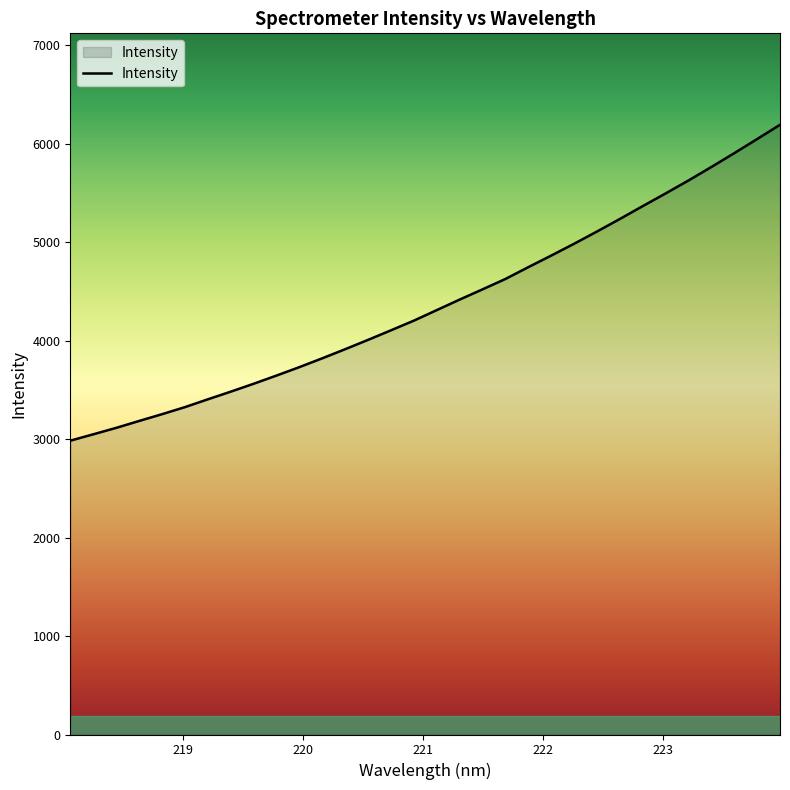

What is the difference between the maximum and minimum values?

3207.6